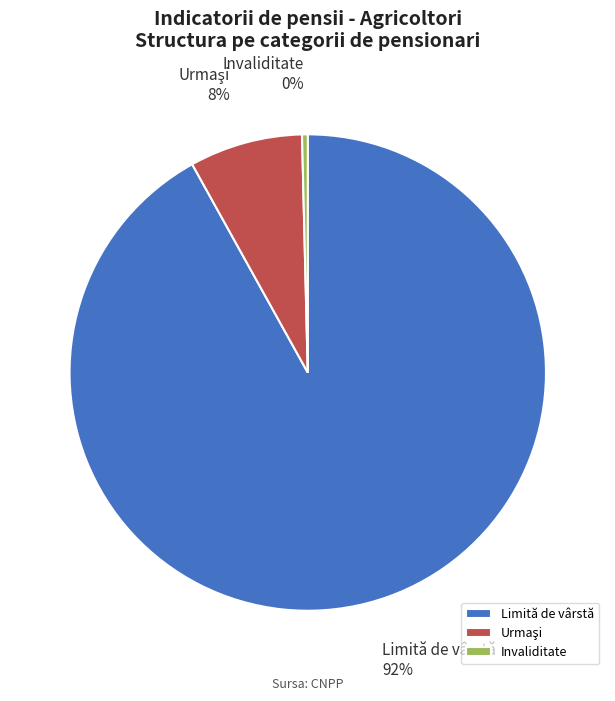

Which category has the biggest portion of the pie?

Limită de vârstă